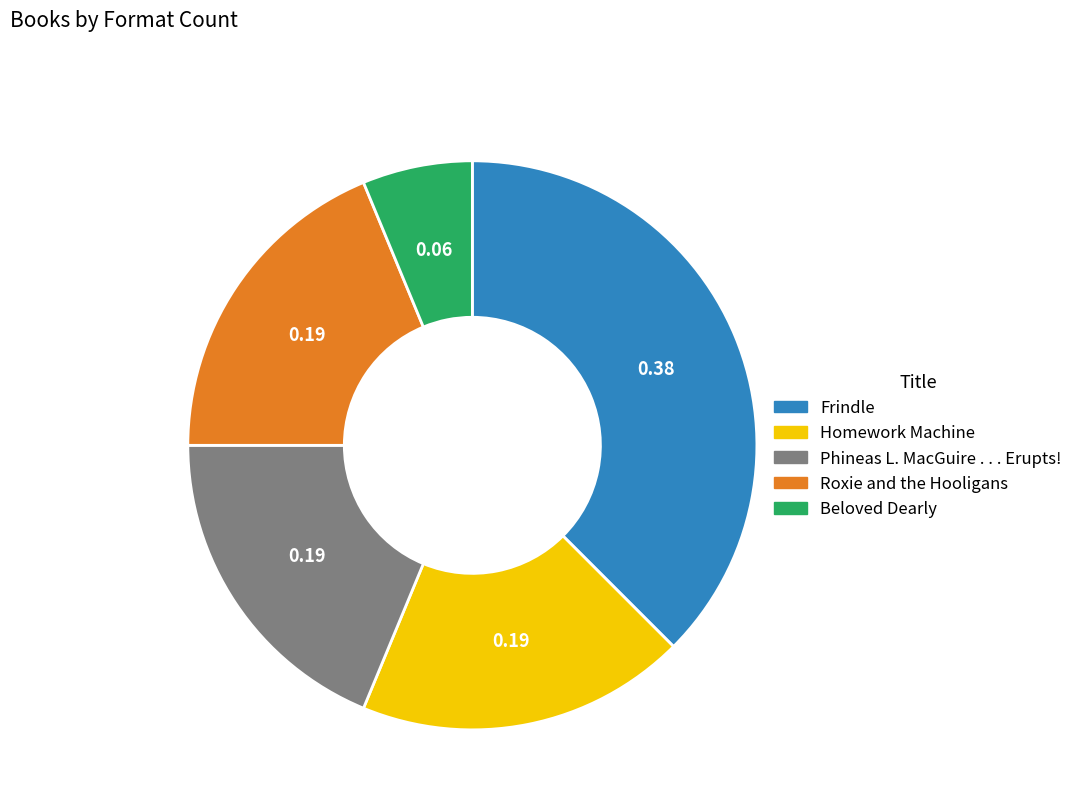

Does Beloved Dearly account for over 50% of the chart?

No